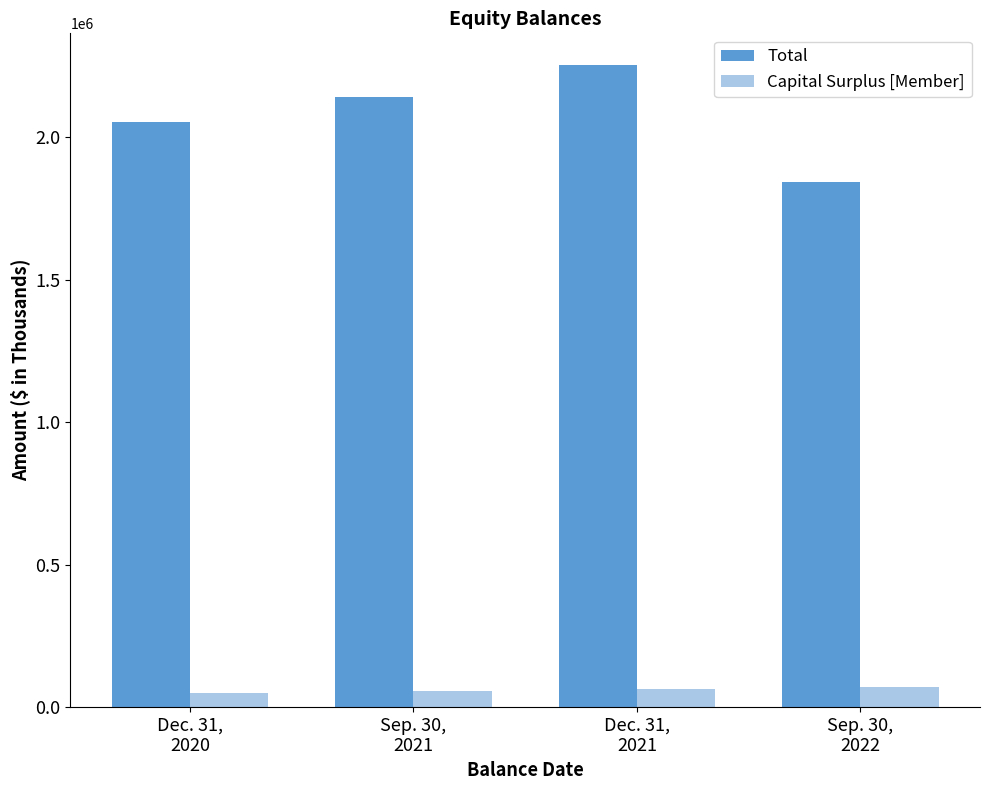

What is the average value of the Capital Surplus [Member] series?

59233